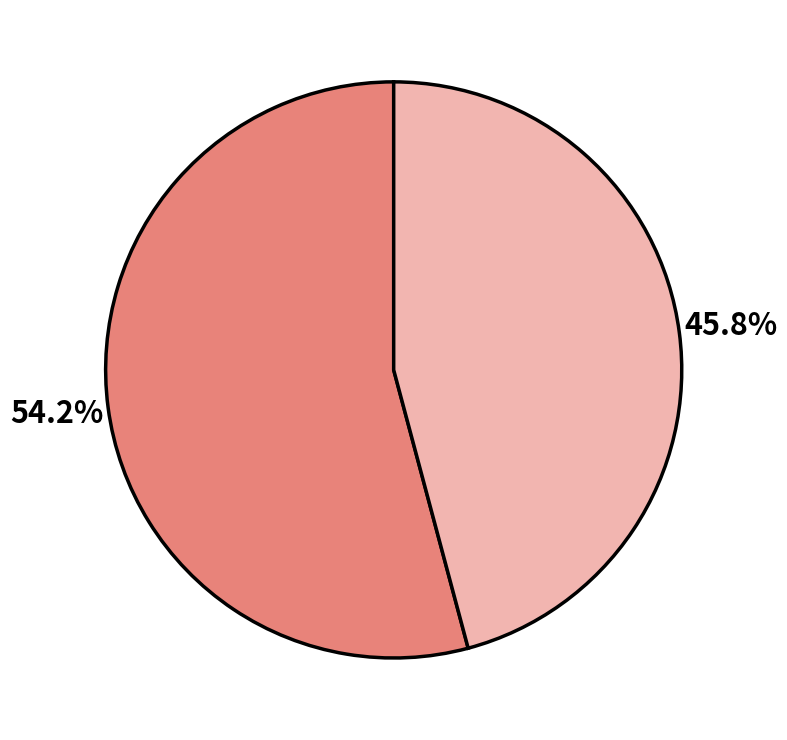

Does any single category account for the majority?

Yes